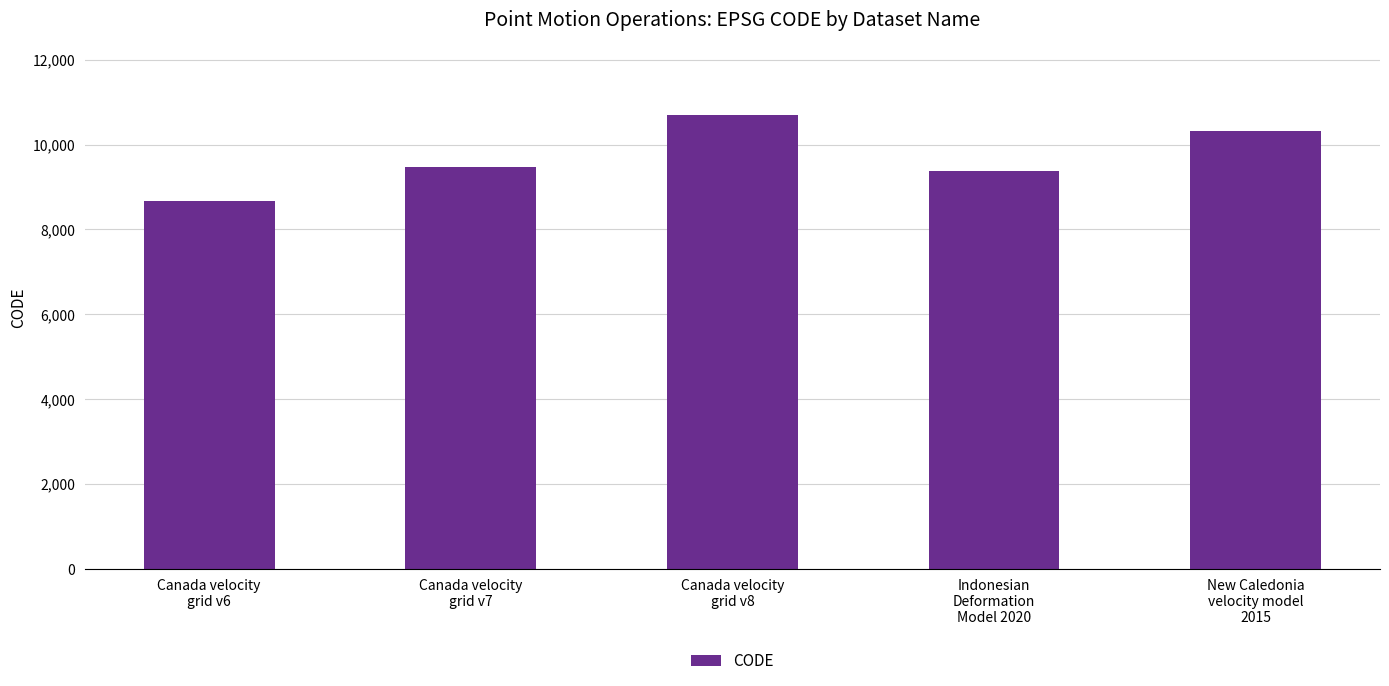

Rank the categories by value from lowest to highest.

Canada velocity
grid v6, Indonesian
Deformation
Model 2020, Canada velocity
grid v7, New Caledonia
velocity model
2015, Canada velocity
grid v8